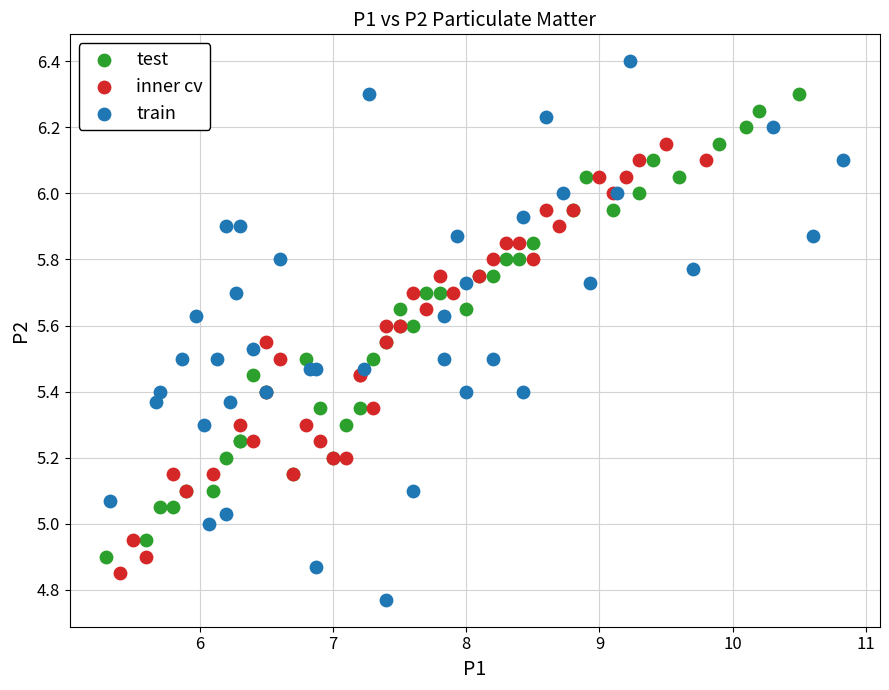

Which series contains the lowest Y value?

train